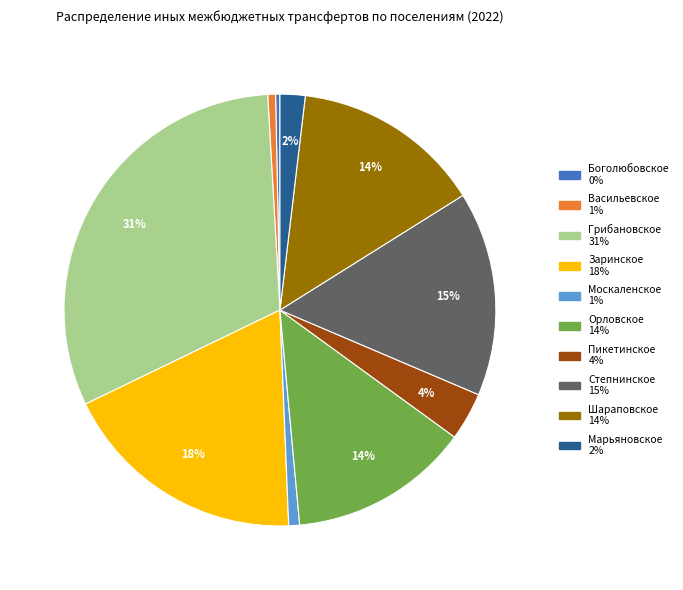

Is there a majority slice in this chart?

No